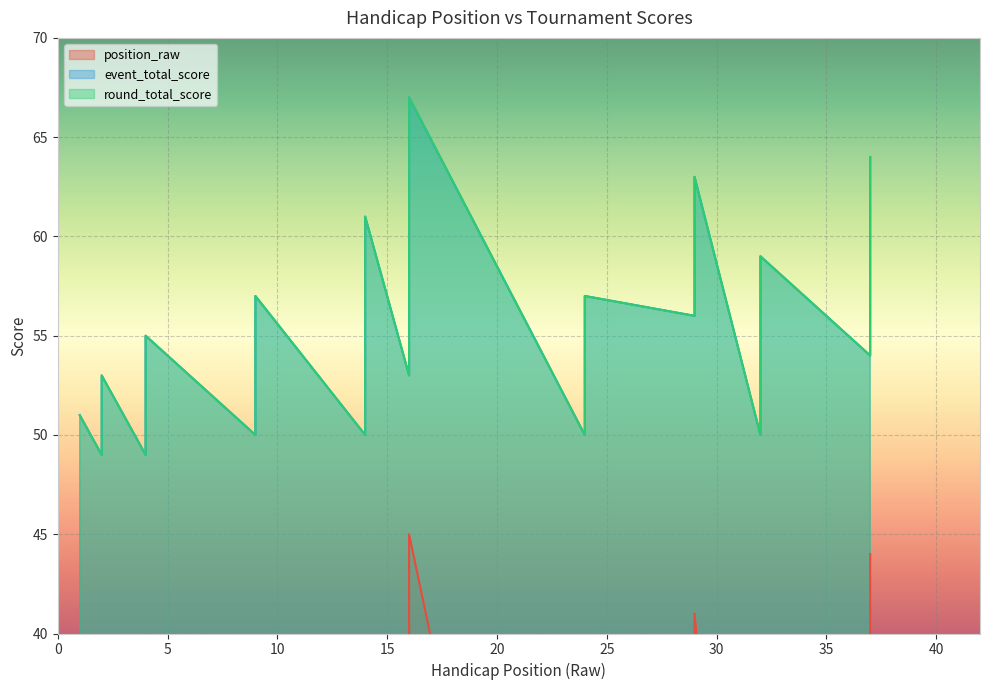

What is the difference between the maximum and minimum values in the position_raw series?

44